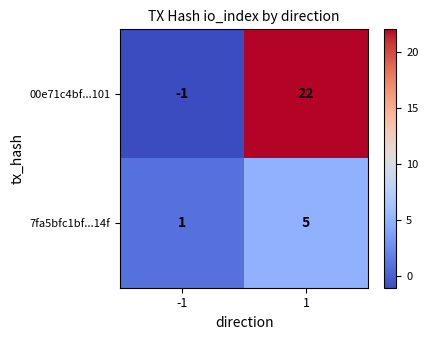

Which series changed the most between -1 and 1?

00e71c4bf...101